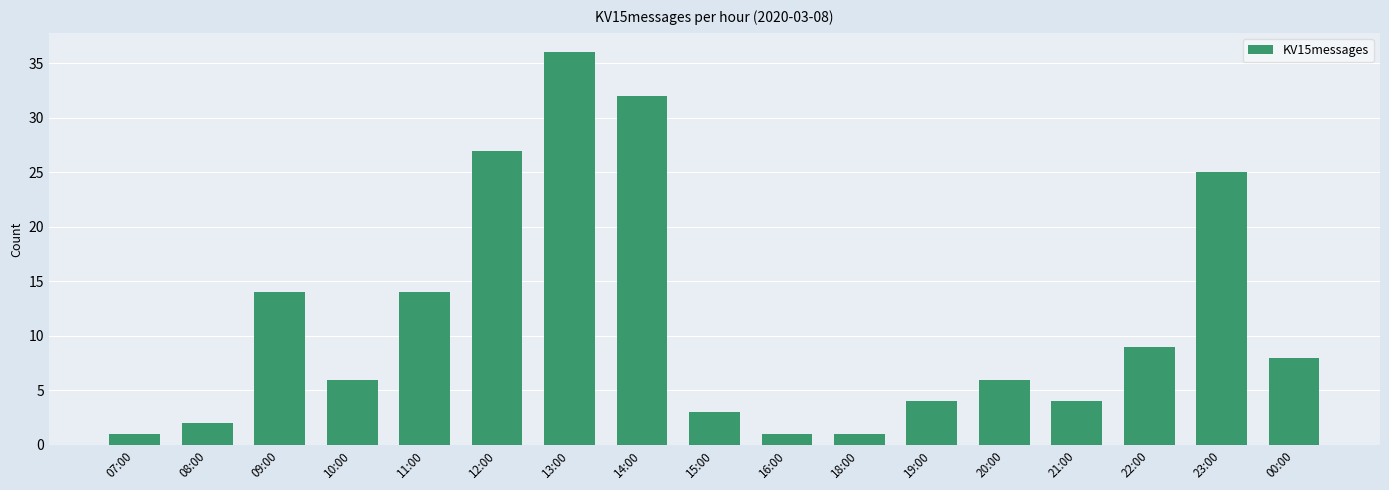

What is the maximum value shown in the chart?

36